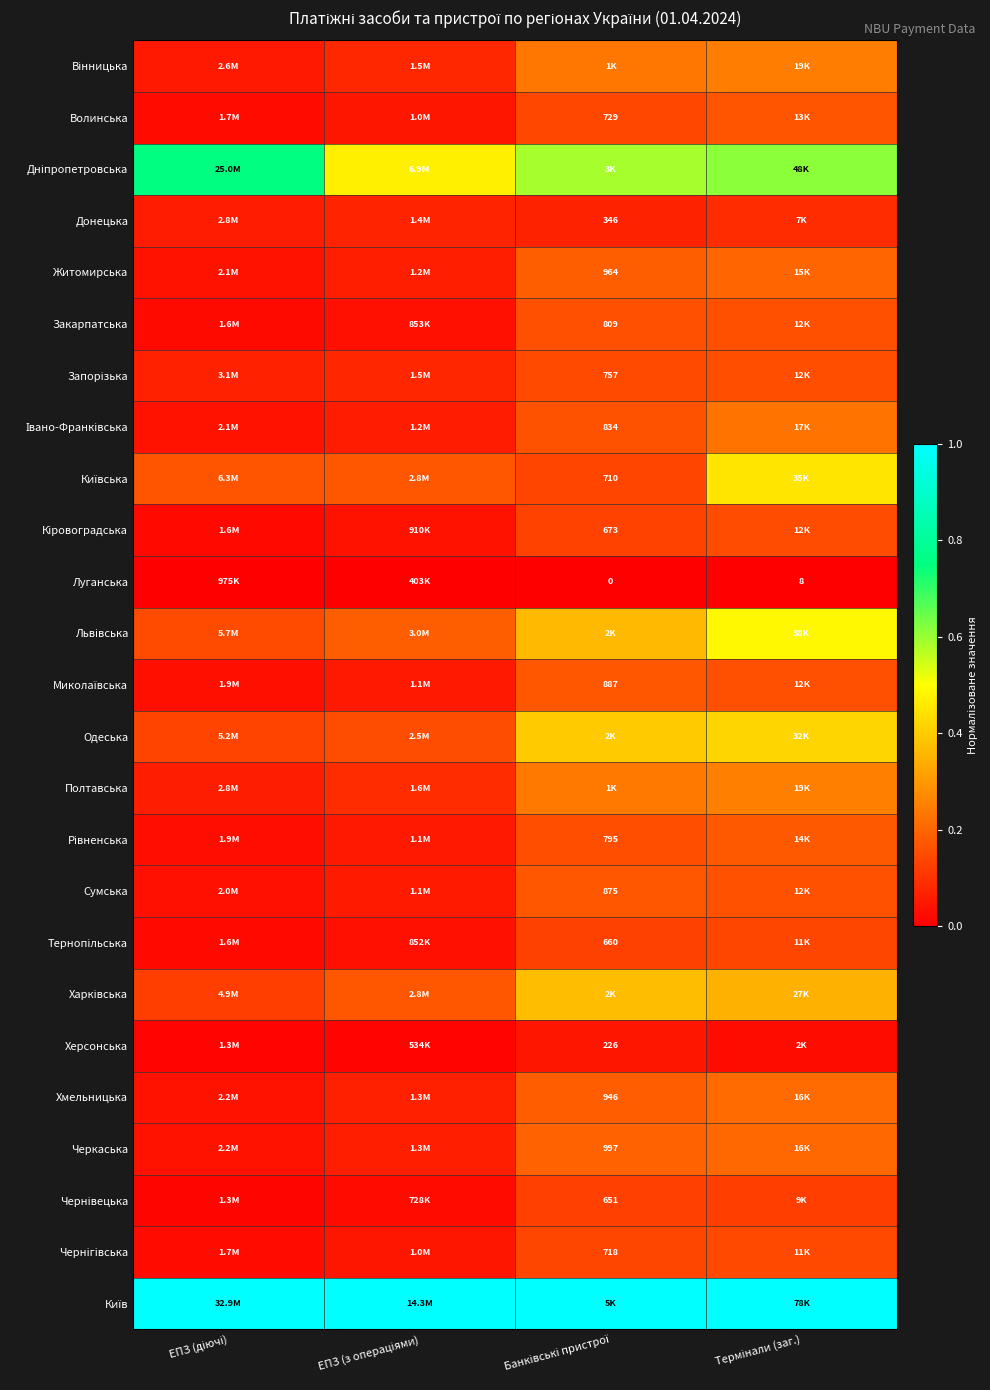

True or false: Волинська has a value of 0.2 at Банківські пристрої.

False